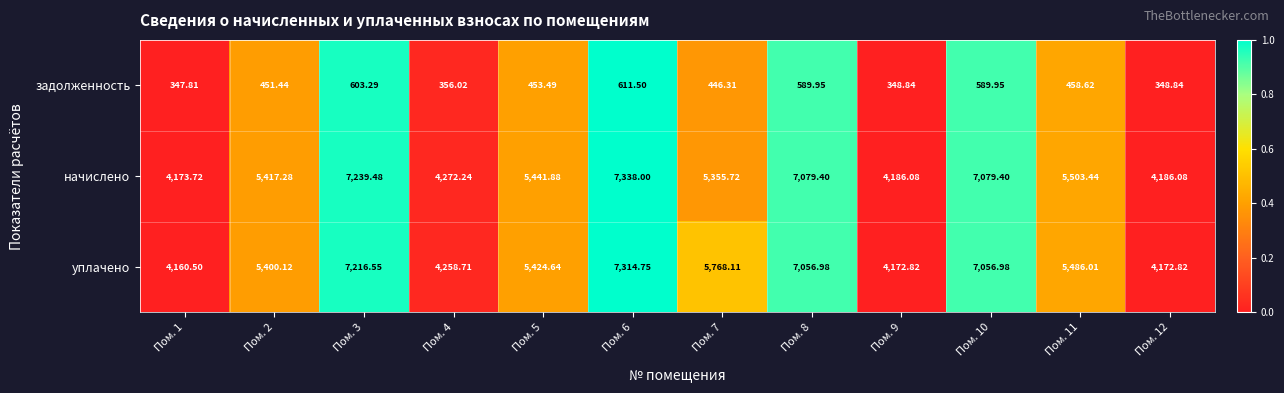

At which category is the sum across all series the highest?

Пом. 6